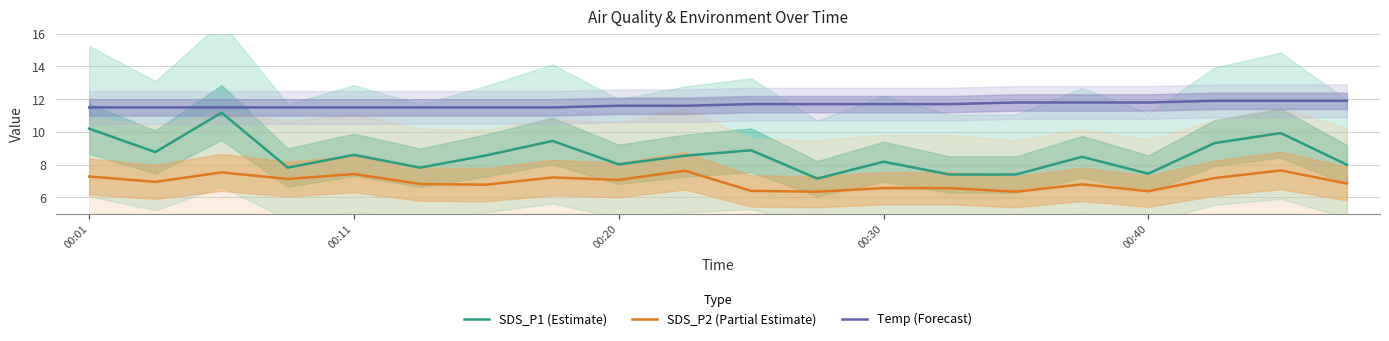

Which series has the largest total across all categories?

Temp (Forecast)